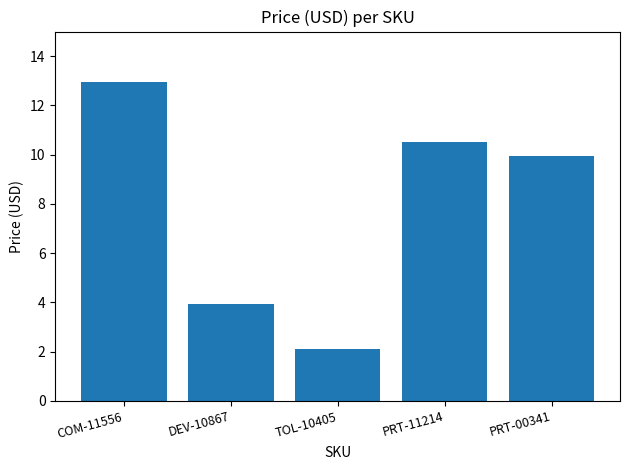

What is the average value?

7.9